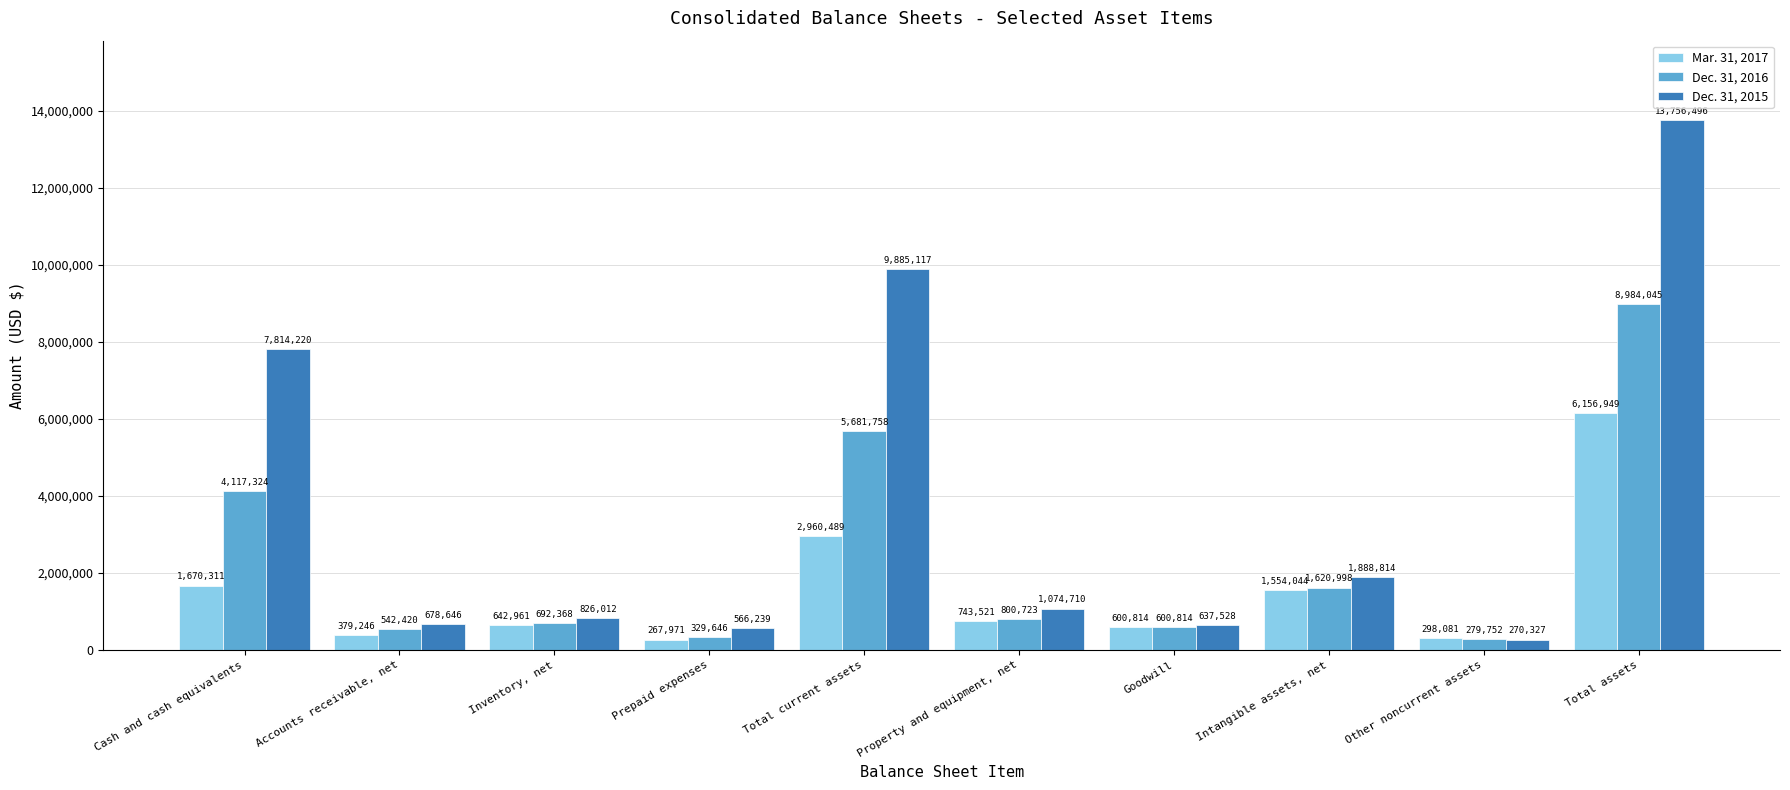

Are the bars grouped side by side (vs. stacked)?

Yes